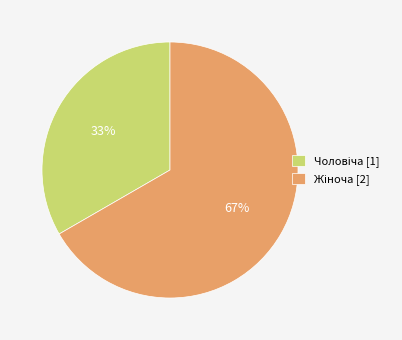

Is there any slice that represents more than half of the pie?

Yes